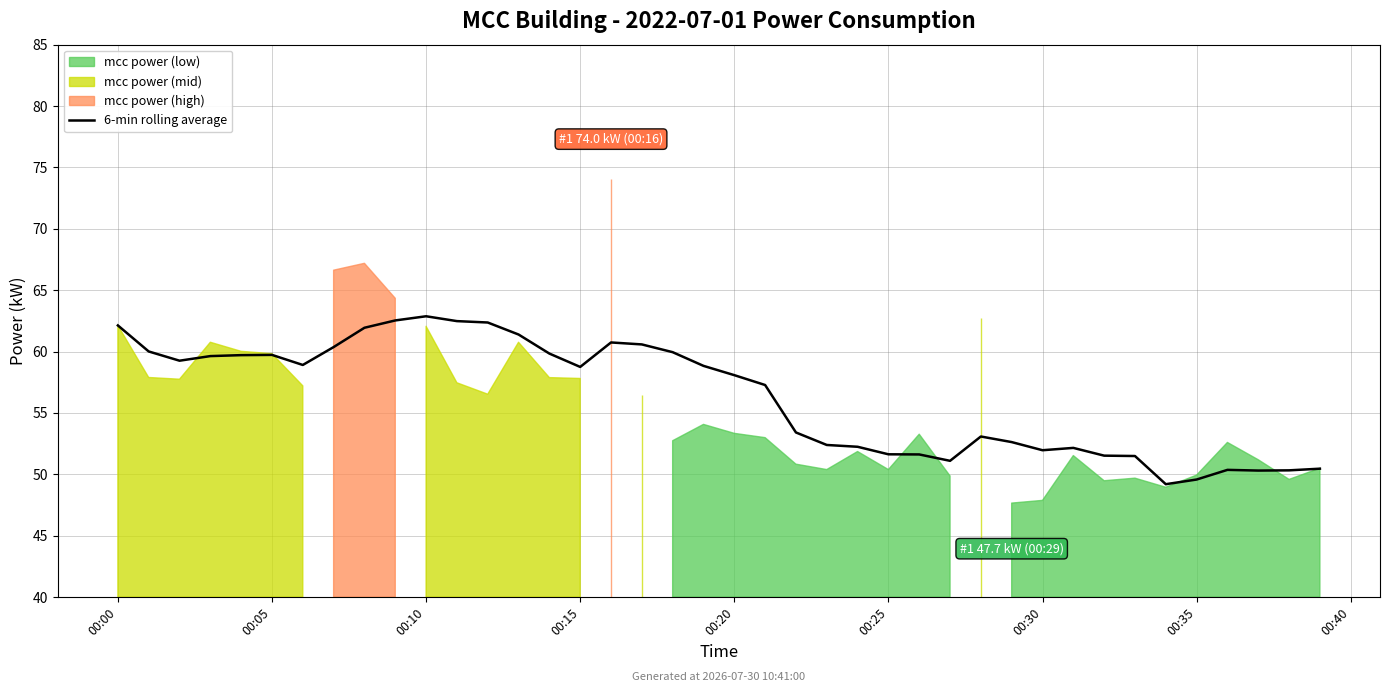

The chart shows a value of 15.8 at 33. True or false?

False